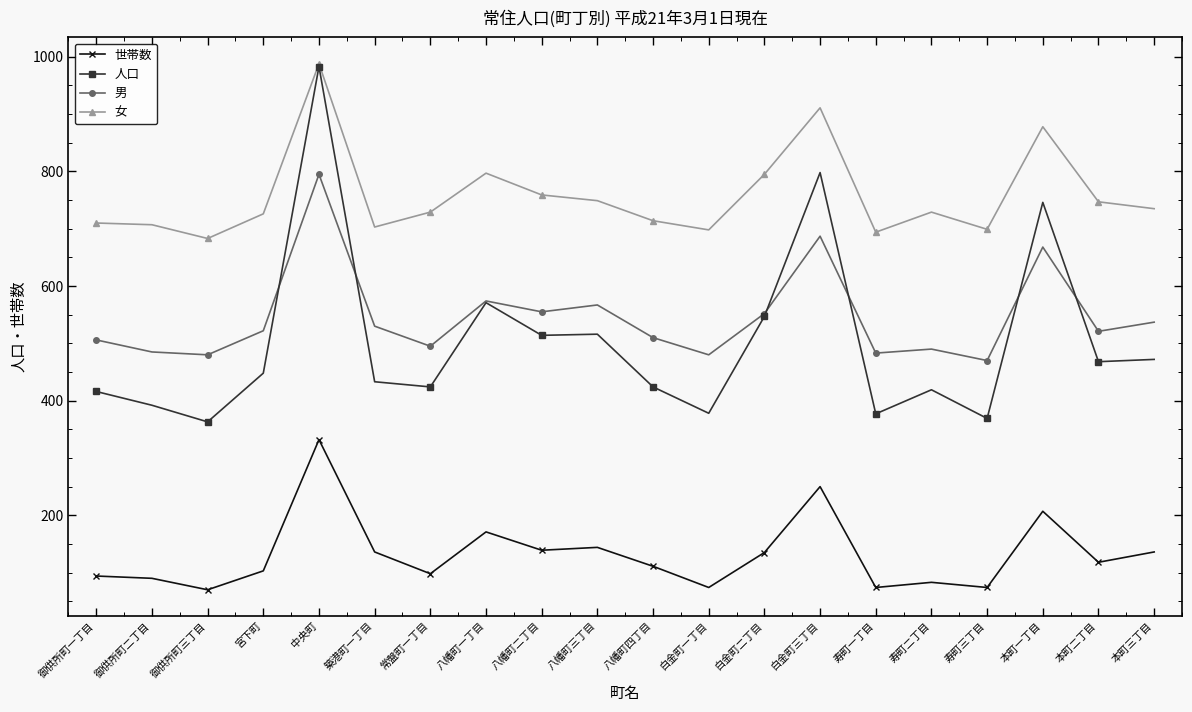

What is the spread (max minus min) of values at 八幡町二丁目?

620